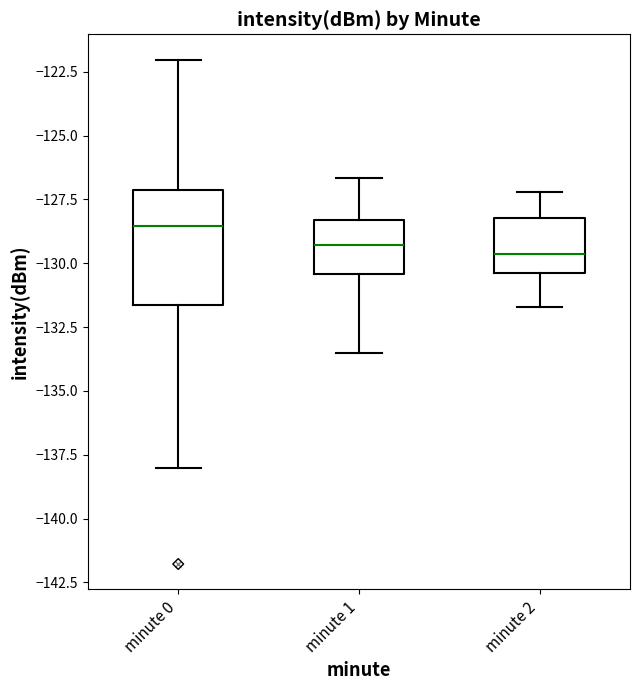

Where is the upper edge of the box for minute 1 on the y-axis? The values are not printed on the chart, so give them approximately, as read against the axis.

-128.5